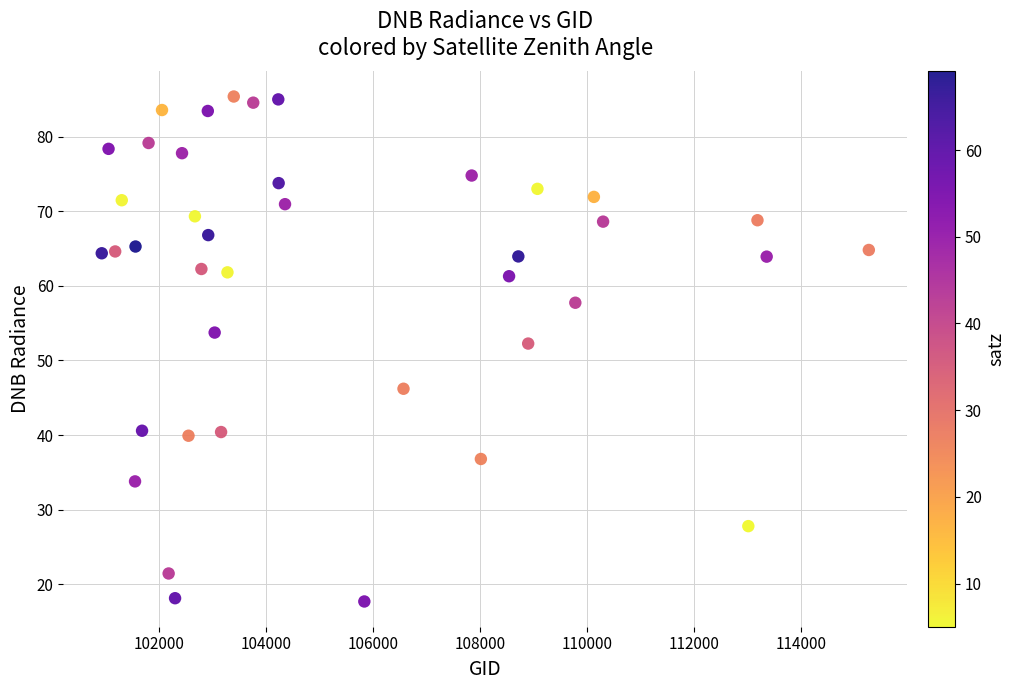

What is the range of X values (max minus min)?

14335.0